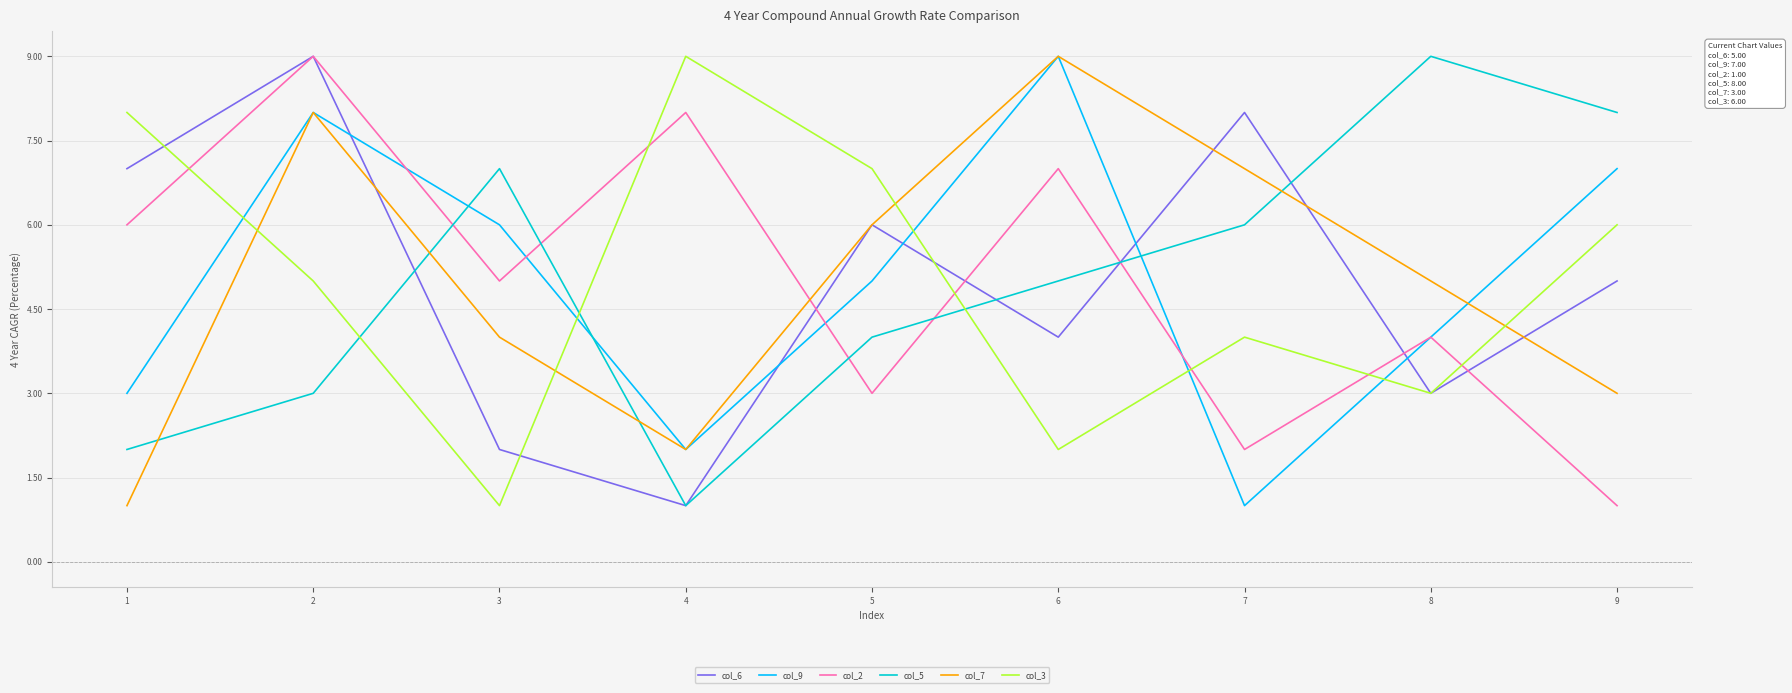

True or false: col_7 has a value of 5 at 9.

False